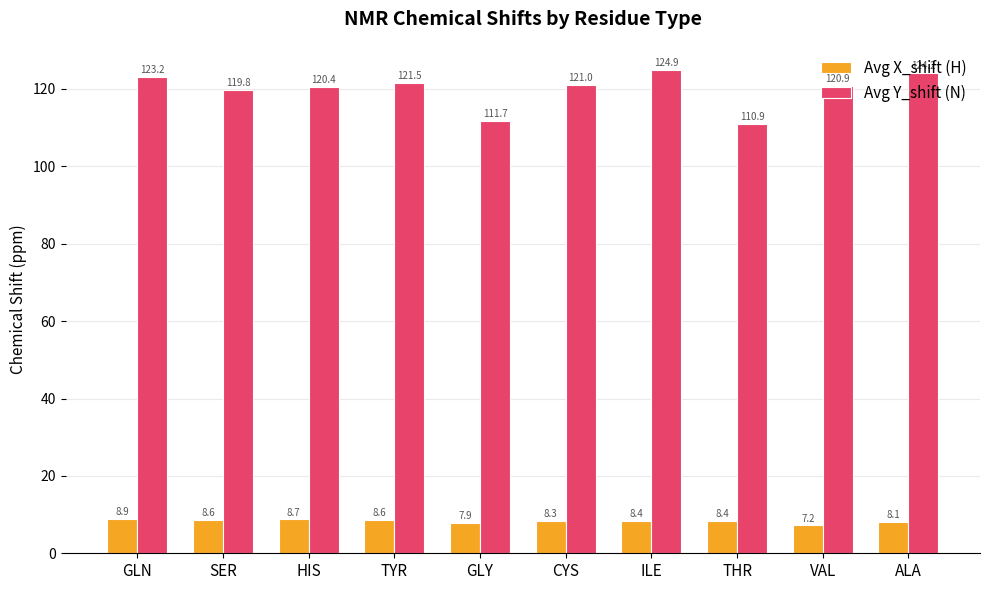

Where does the Avg Y_shift (N) series first go above 121?

GLN